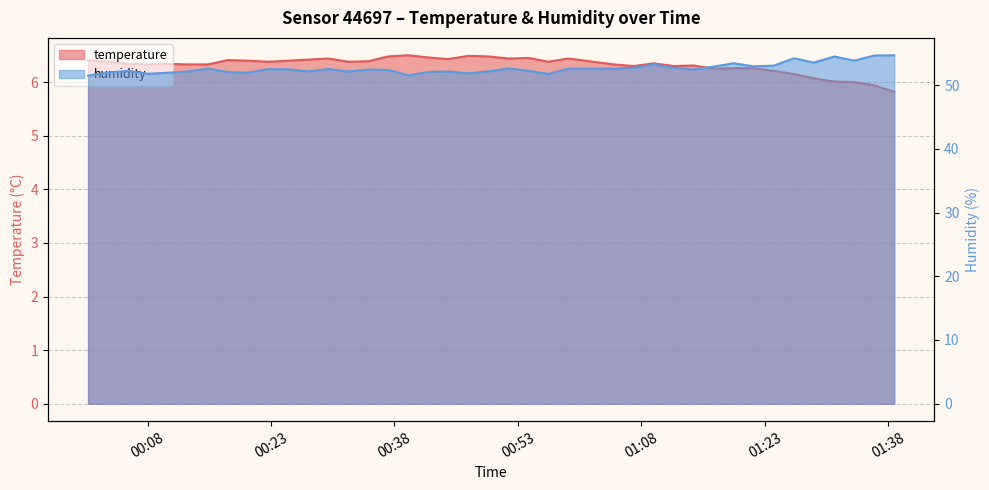

What is the approximate value of temperature at 2023-03-14T01:04:39?

6.3